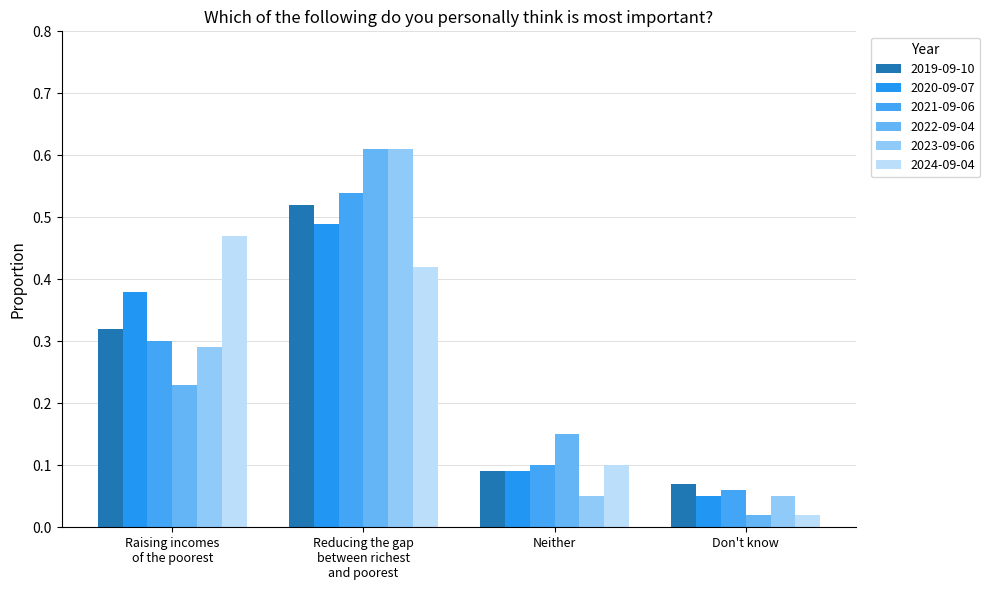

What is the value of the 2023-09-06 bar at the 2nd from the left?

0.6